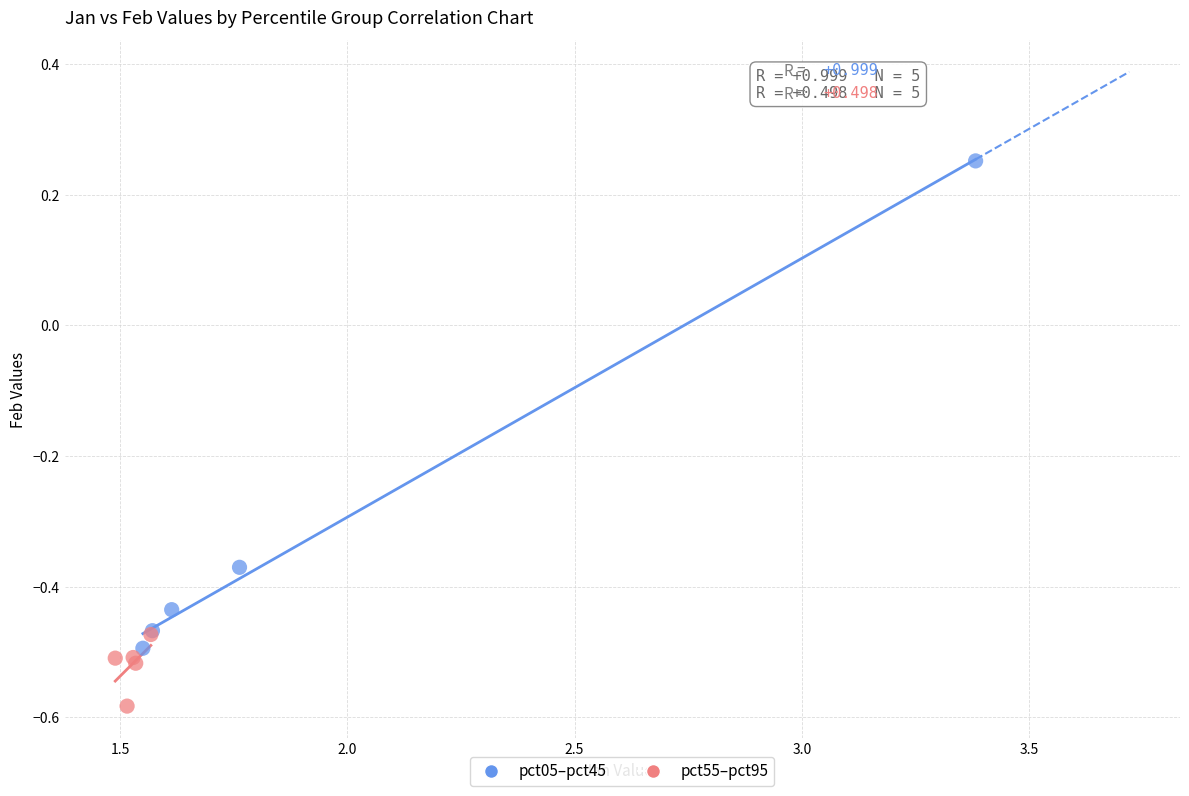

What are all the series names shown in the legend?

pct05–pct45, pct55–pct95